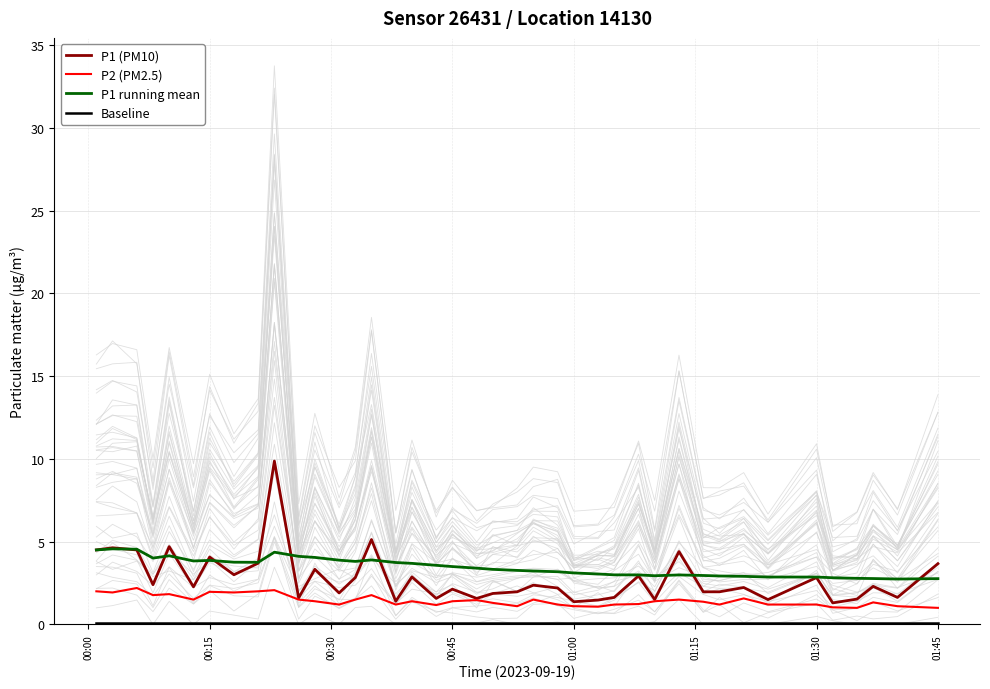

The P1 (PM10) series shows 5.5 at 01:45. True or false?

False